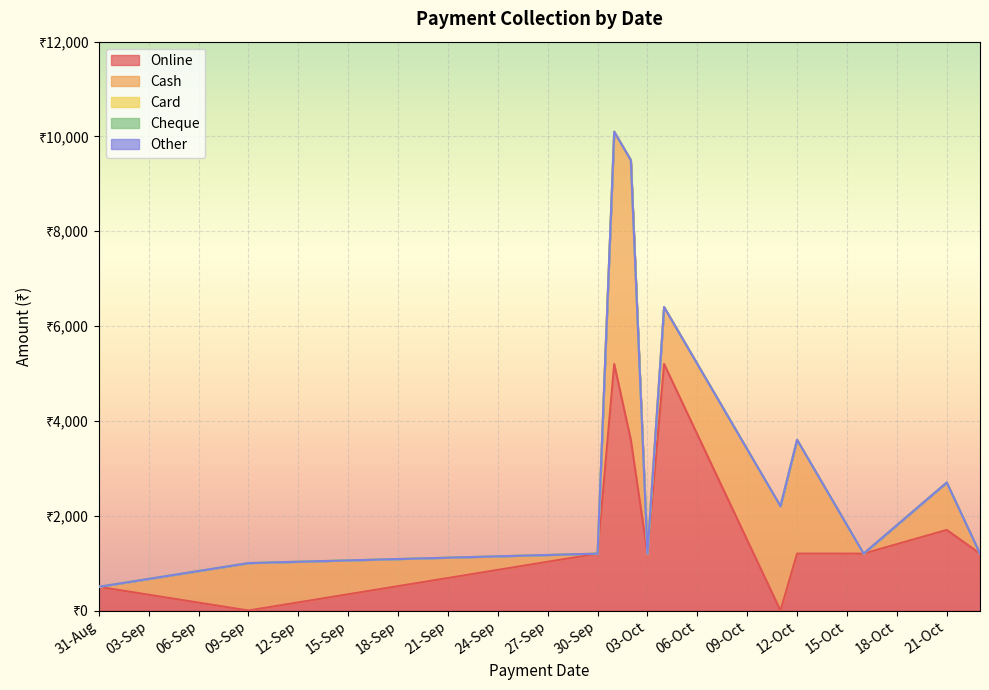

Which label corresponds to the largest value in the chart?

02-10-2024